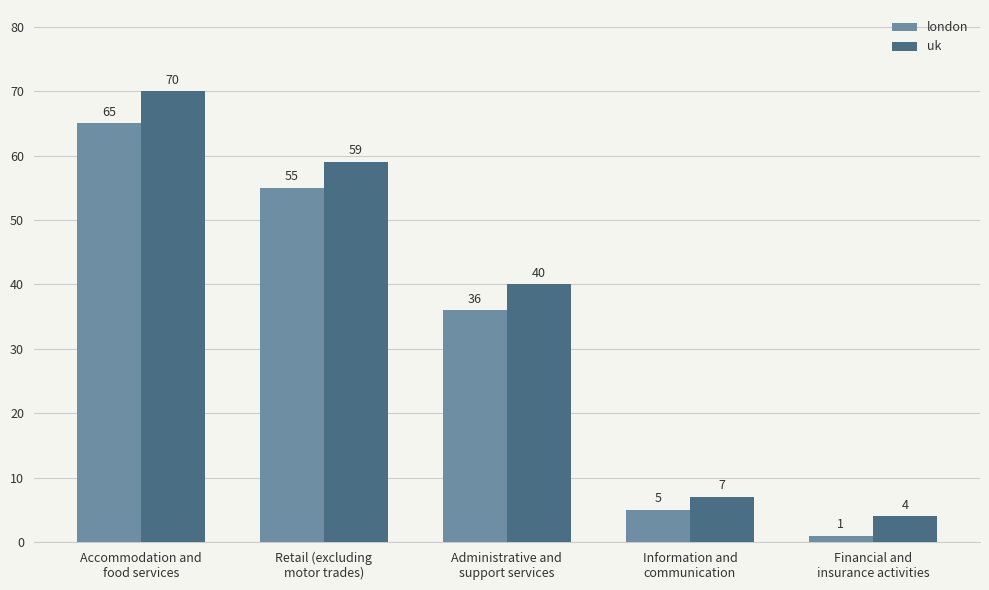

True or false: london has a value of 34 at Accommodation and
food services.

False